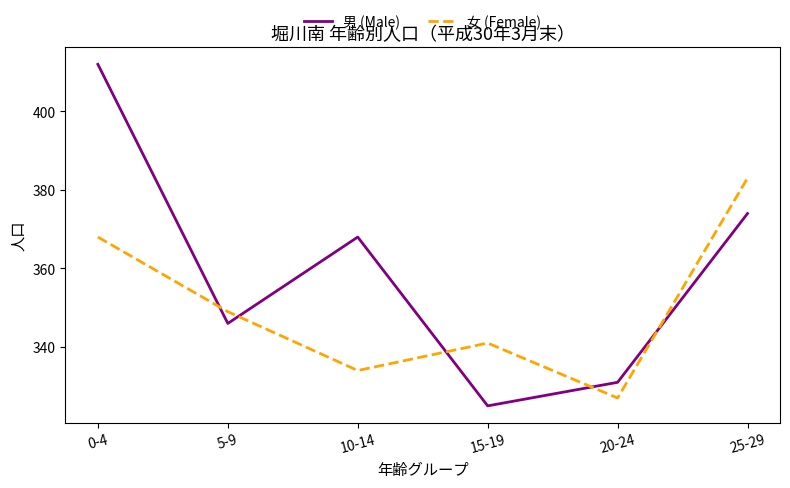

What is the difference between the highest and lowest values at 0-4?

44